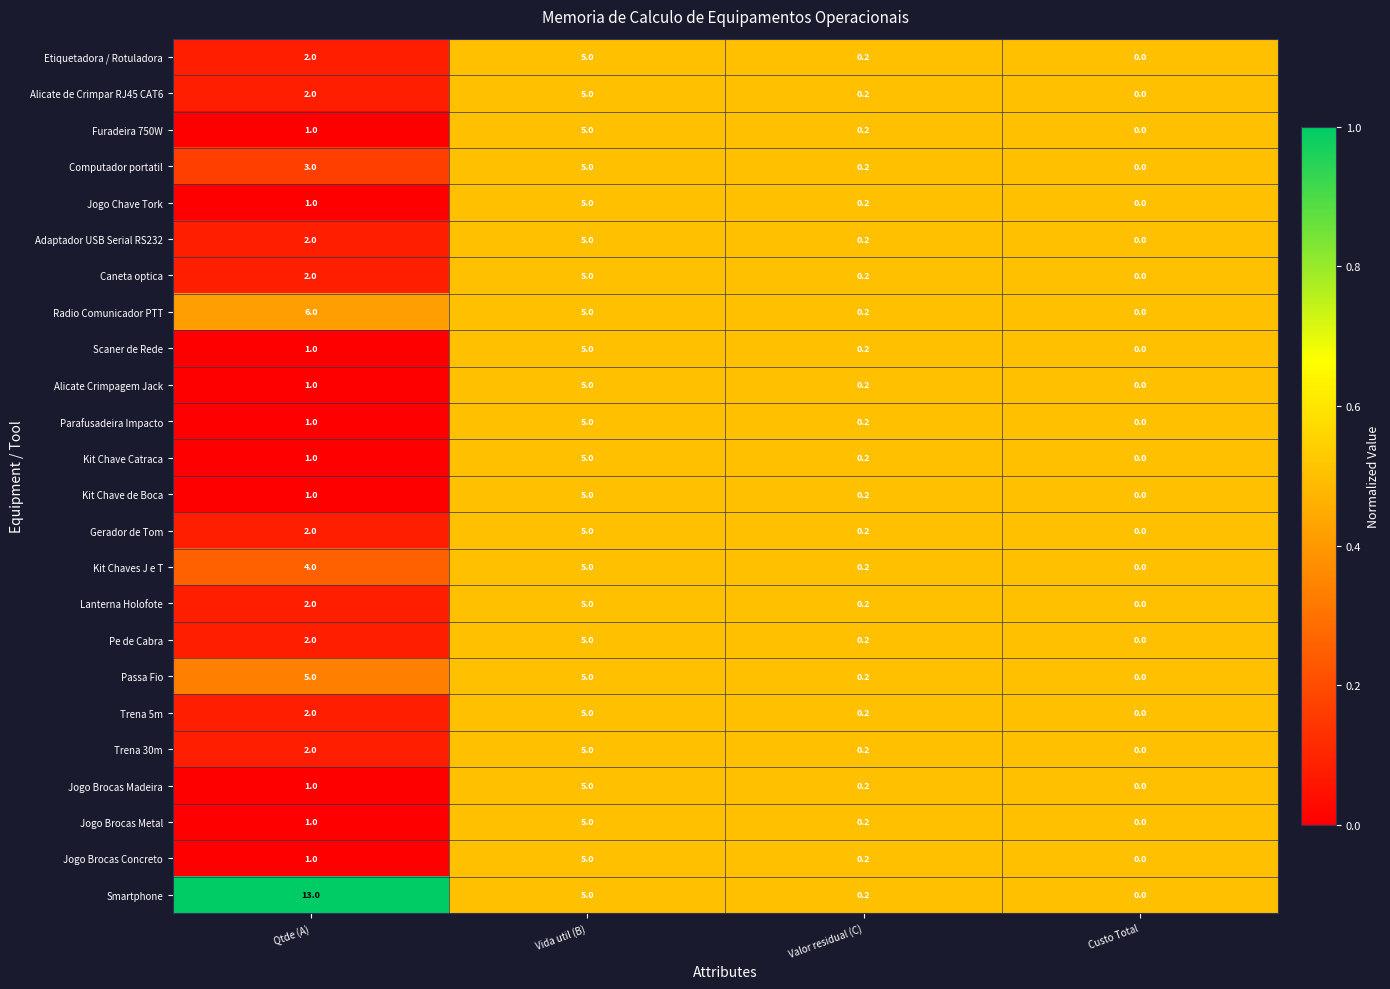

List the labels in order of Radio Comunicador PTT value, smallest first.

Custo Total, Valor residual (C), Vida util (B), Qtde (A)